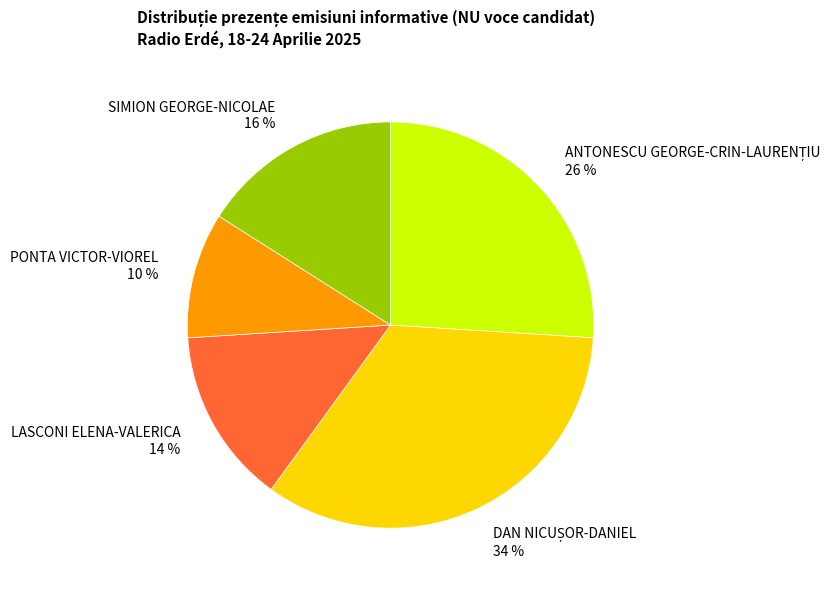

Does LASCONI ELENA-VALERICA account for over 50% of the chart?

No